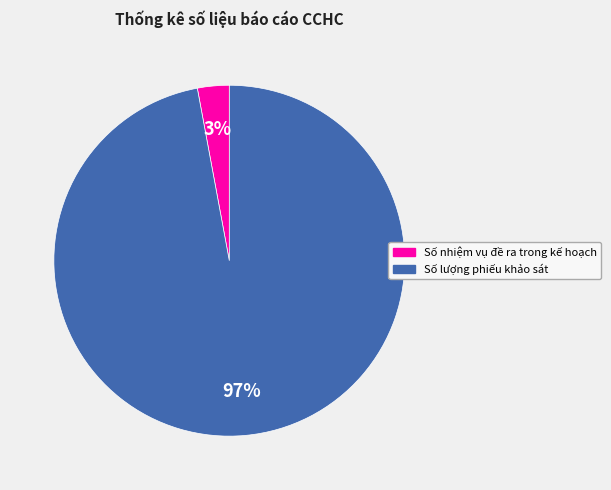

Count the number of slices in the pie.

2